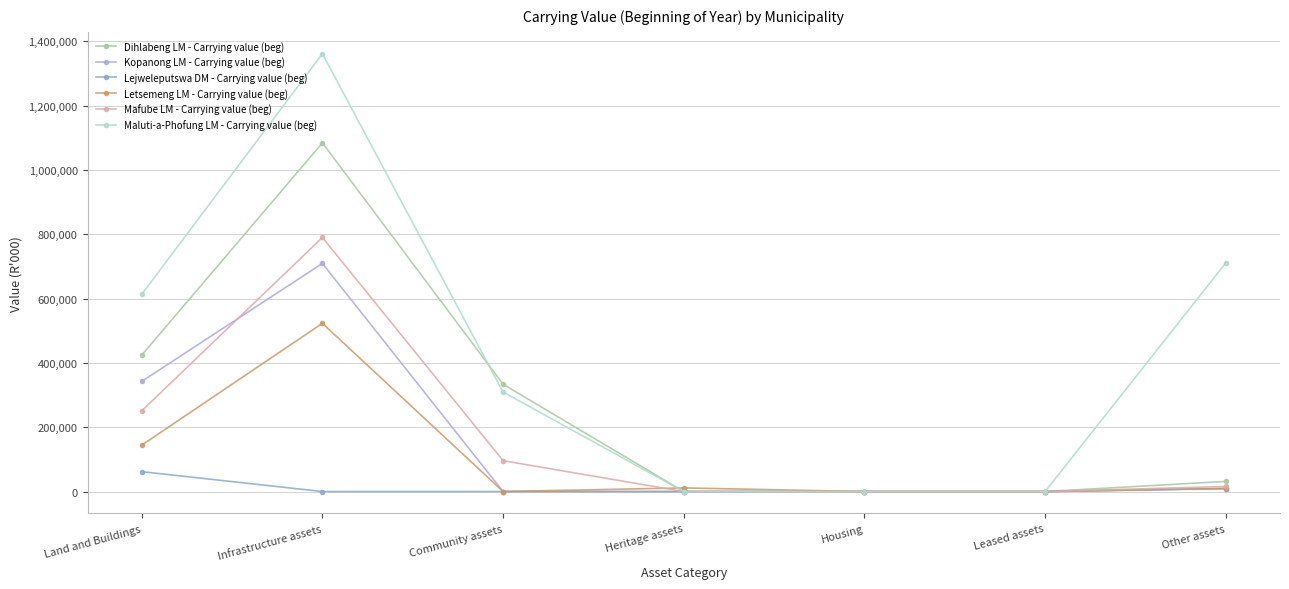

What is the label of the 5th point from the right?

Community assets